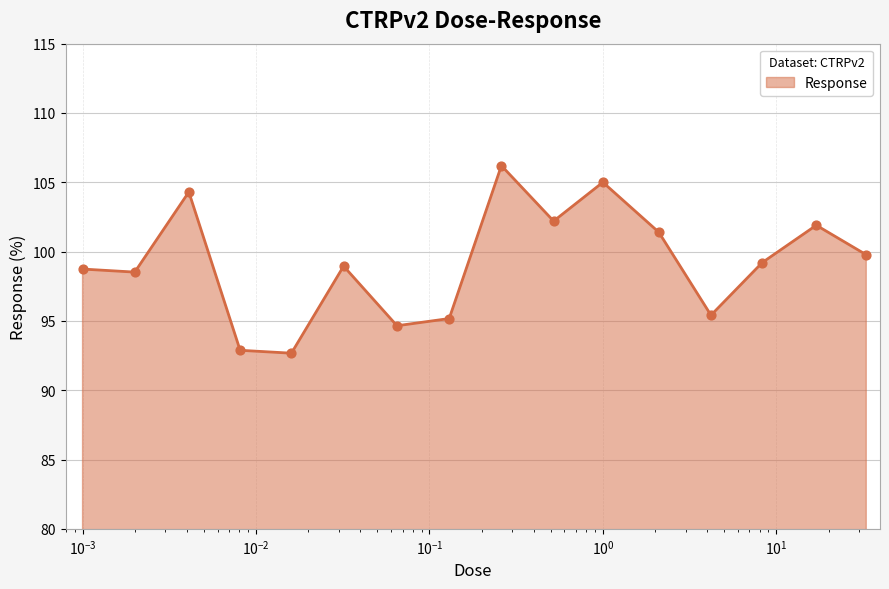

What is the greatest value displayed?

106.2